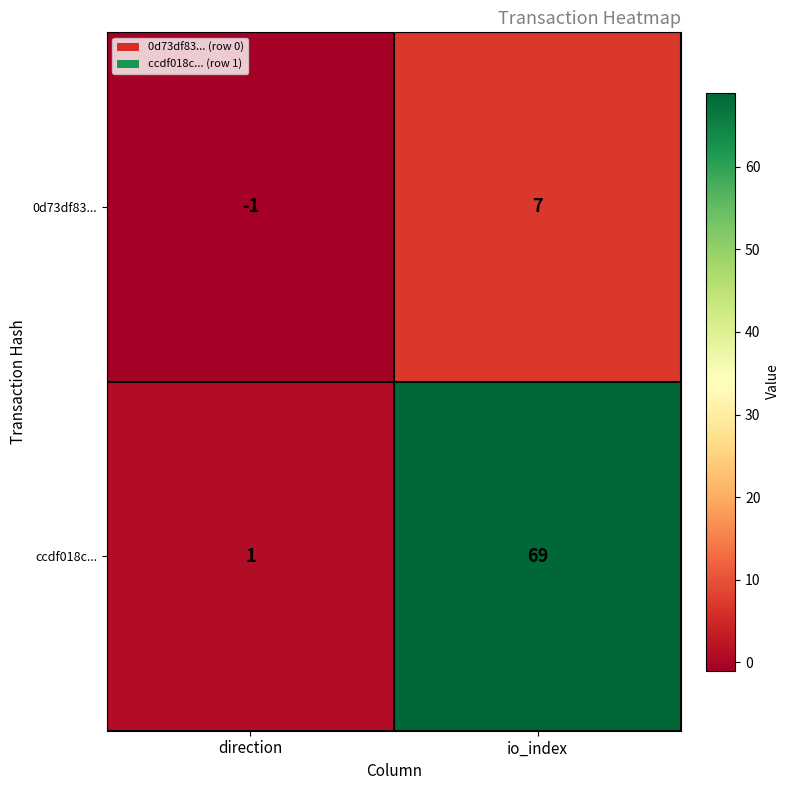

Reading right to left, list all the values displayed in this chart.

0d73df83...: 7	-1
ccdf018c...: 69	1